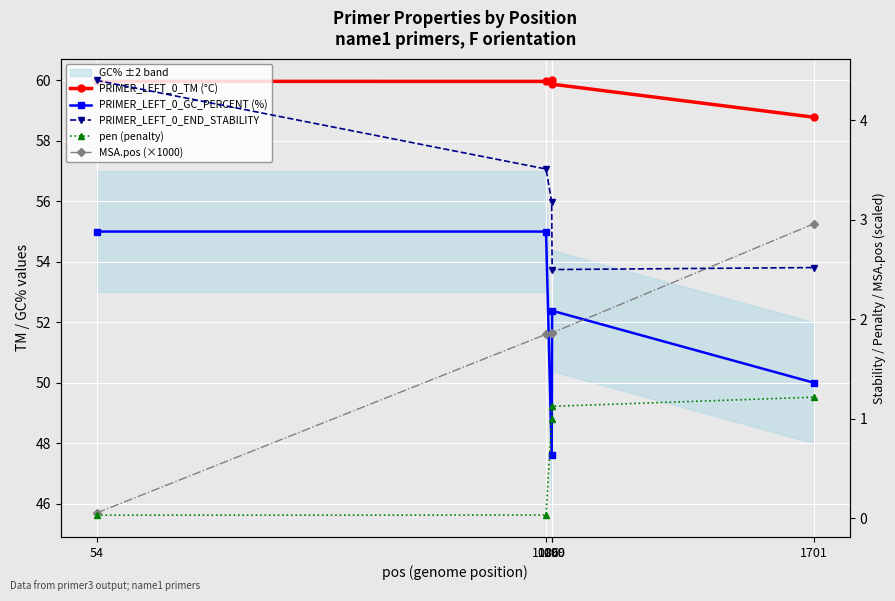

Which has a higher value, 1086 or 54?

54